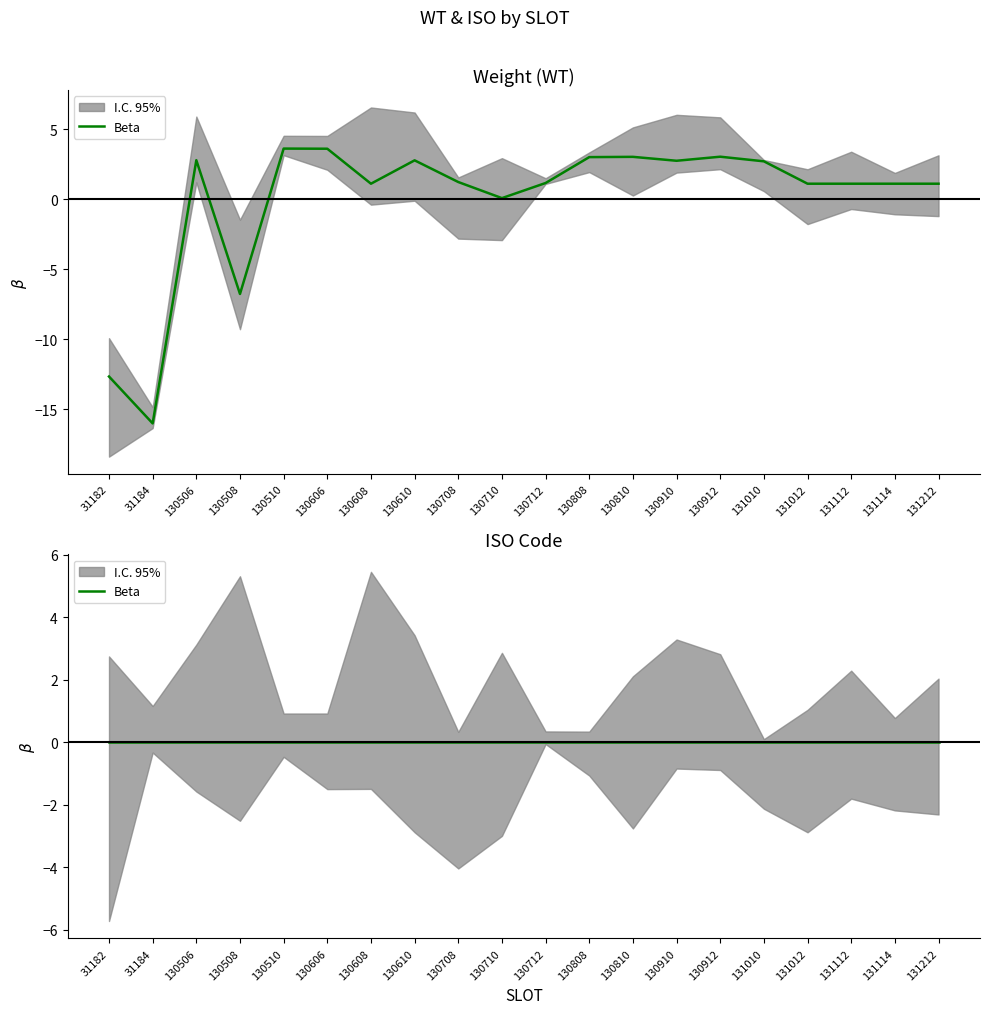

Reading right to left, what are all the values shown in this chart?

131212=1.1	131114=1.1	131112=1.1	131012=1.1	131010=2.7	130912=3.0	130910=2.8	130810=3.0	130808=3.0	130712=1.2	130710=0.1	130708=1.2	130610=2.8	130608=1.1	130606=3.6	130510=3.6	130508=-6.8	130506=2.8	31184=-16.0	31182=-12.7